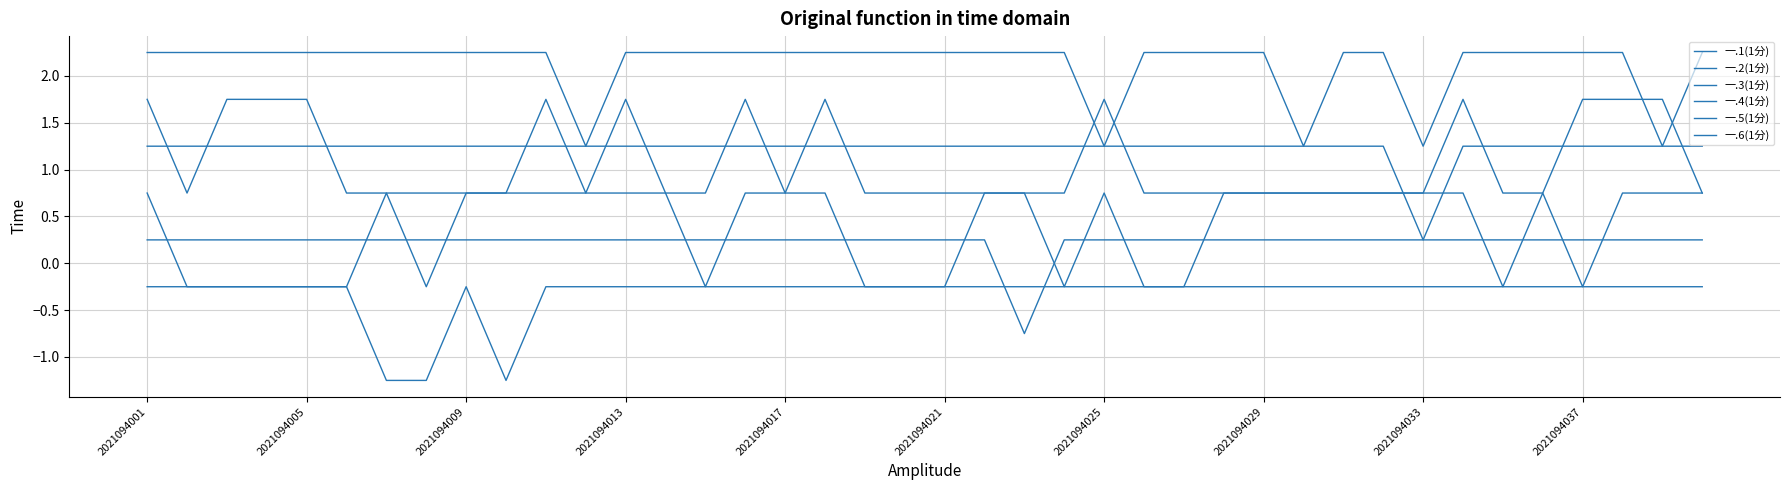

Does the chart display data point markers on the line(s)?

No